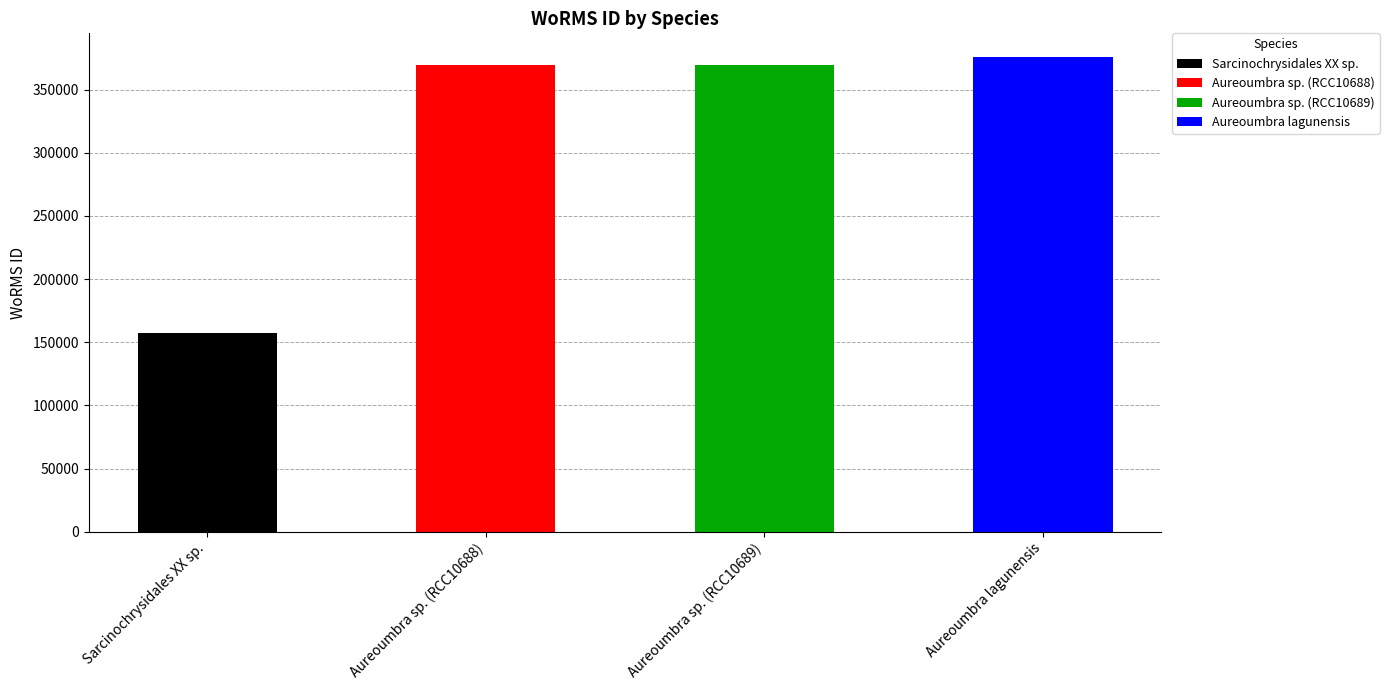

How many bars are there in total?

4